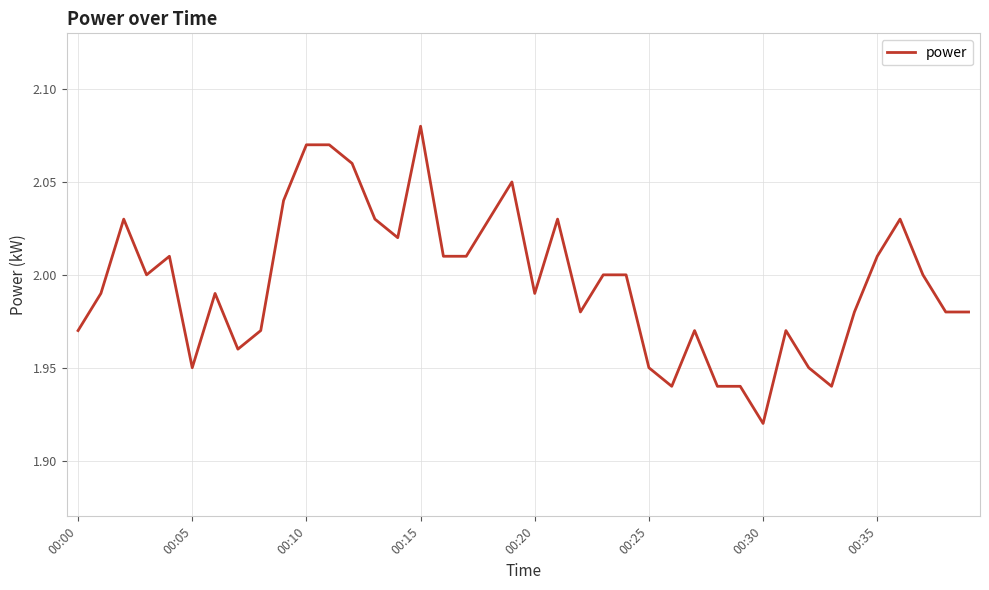

The value at 00:30 is 2.5. True or false?

False